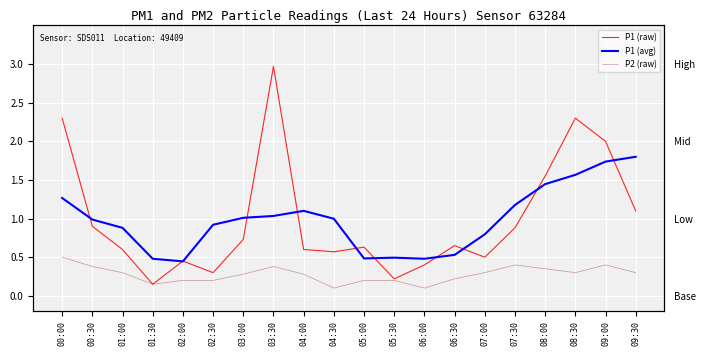

Where is the first local maximum for P1 (raw)?

02:00